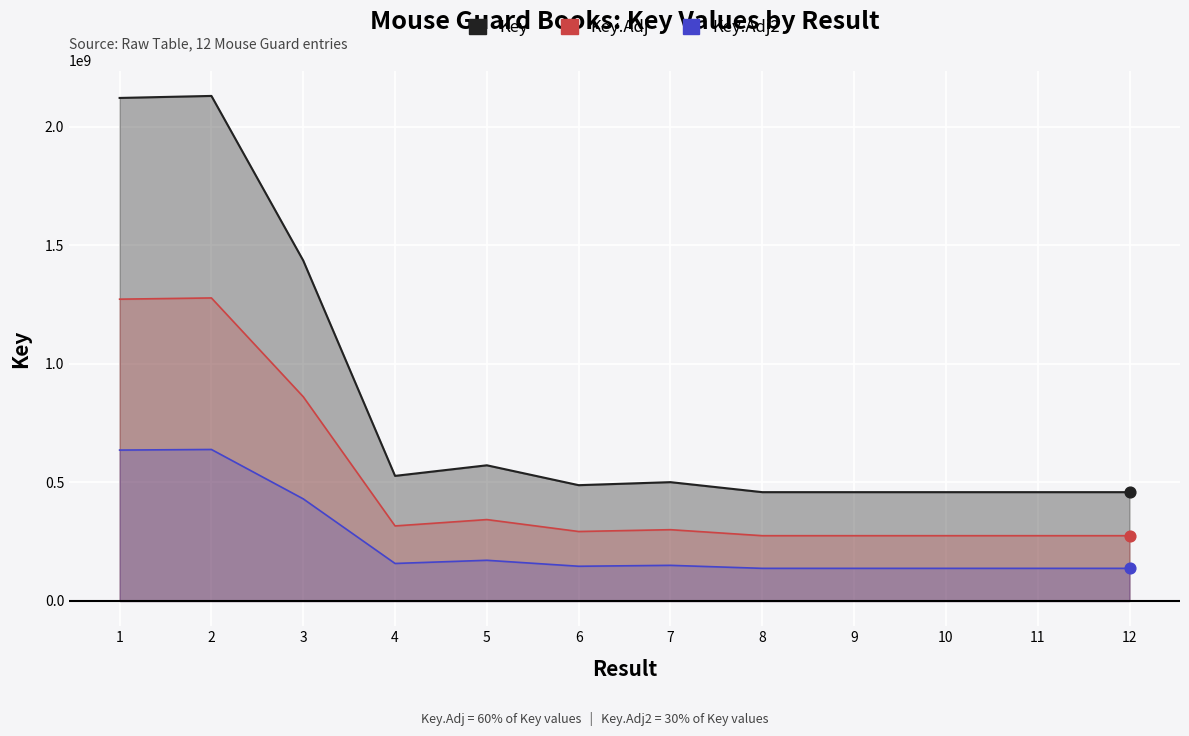

Which series has the widest spread of Y values?

Key